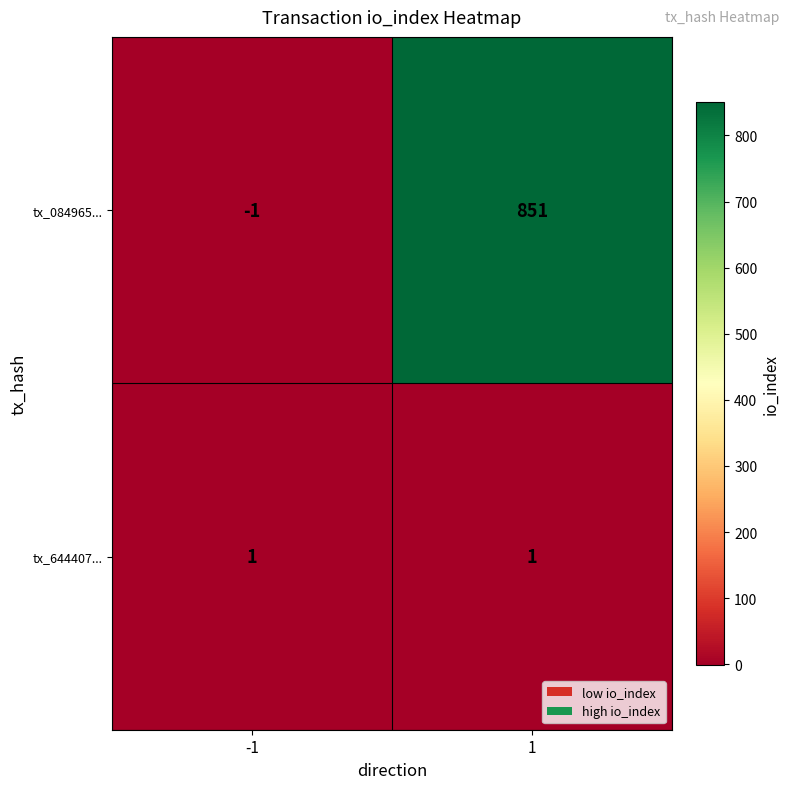

At how many categories does at least one series exceed 462?

1